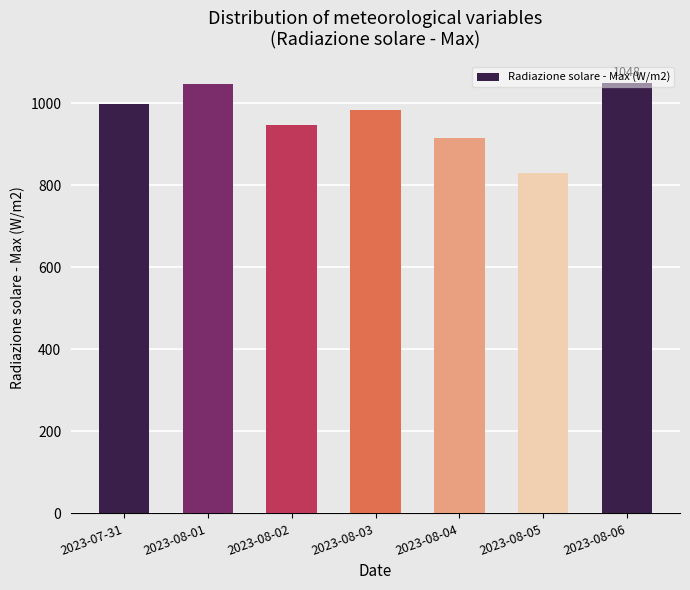

What position from the right is 2023-08-03?

4